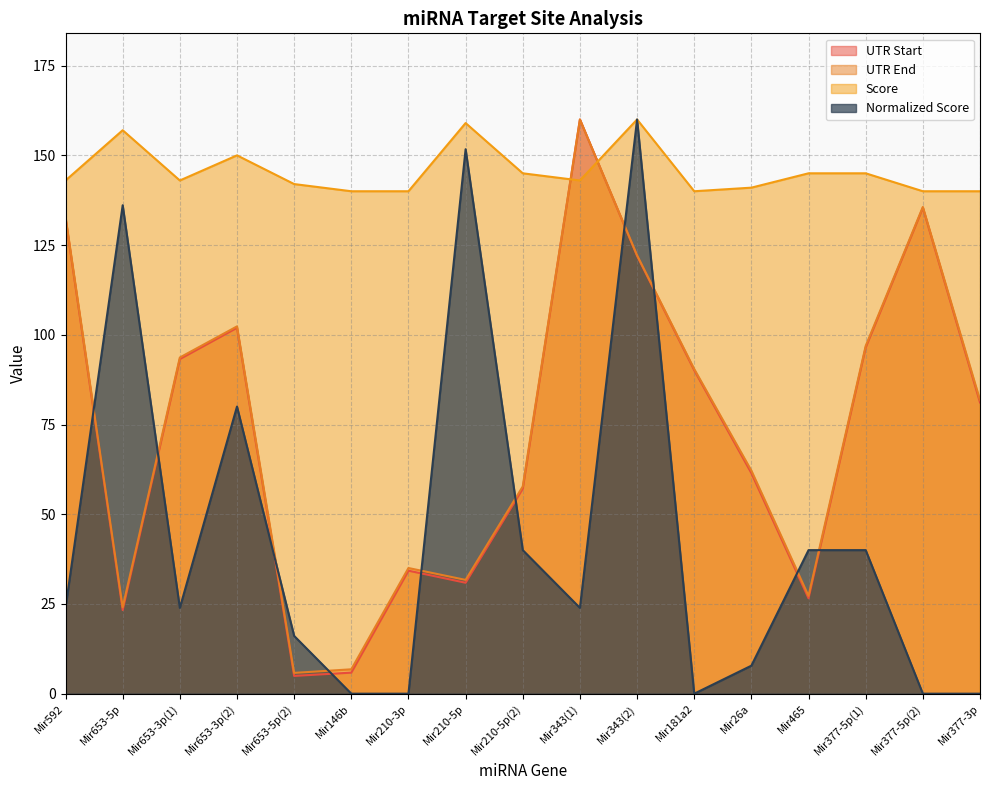

Does the chart have visible grid lines?

Yes